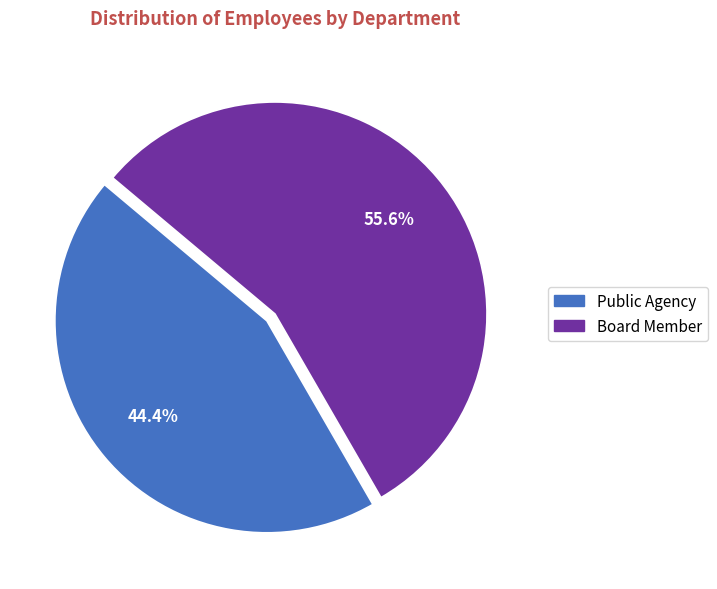

Which slice is the largest?

Board Member